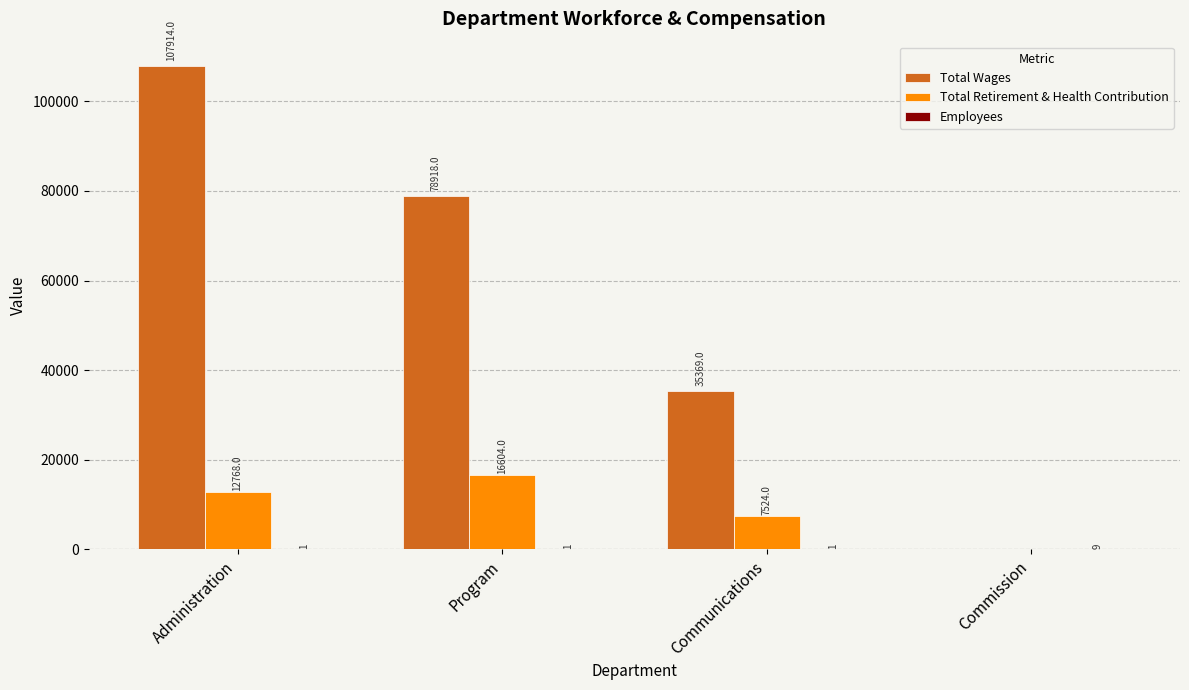

At which label does Total Wages reach its peak?

Administration